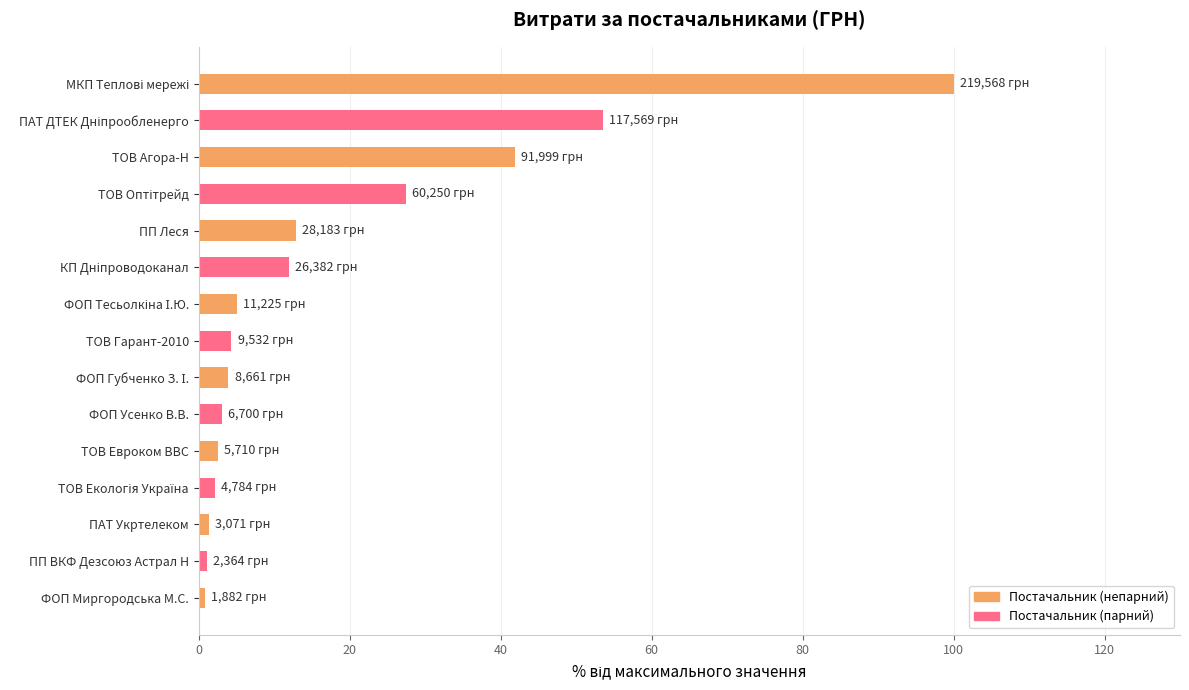

How many data points does each series have?

15